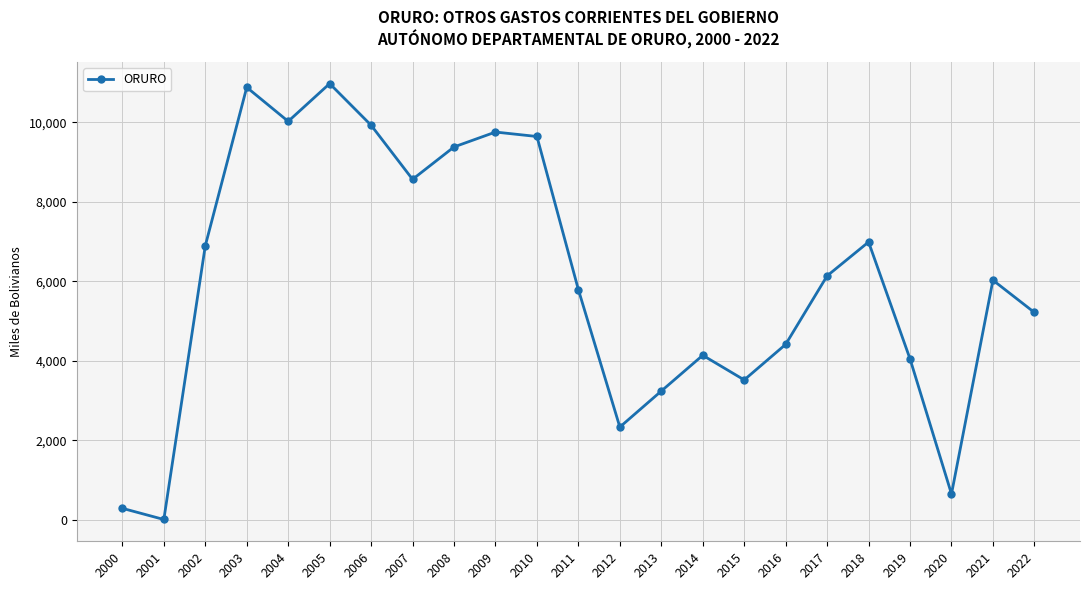

What is the value of the 5th point from the left?

10023